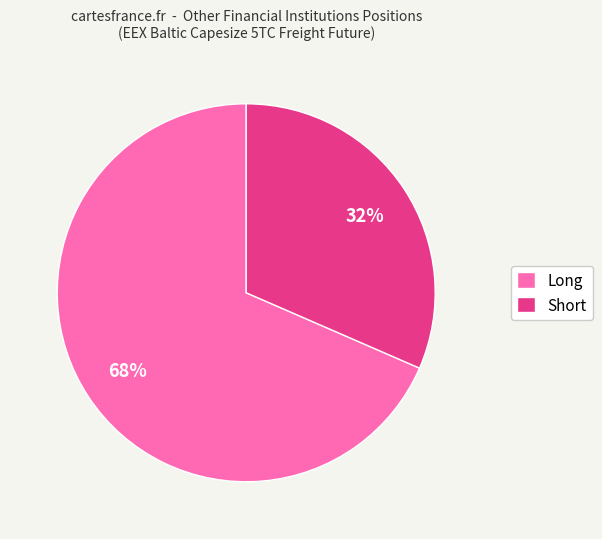

Is it true that Short is 32% of the pie?

True